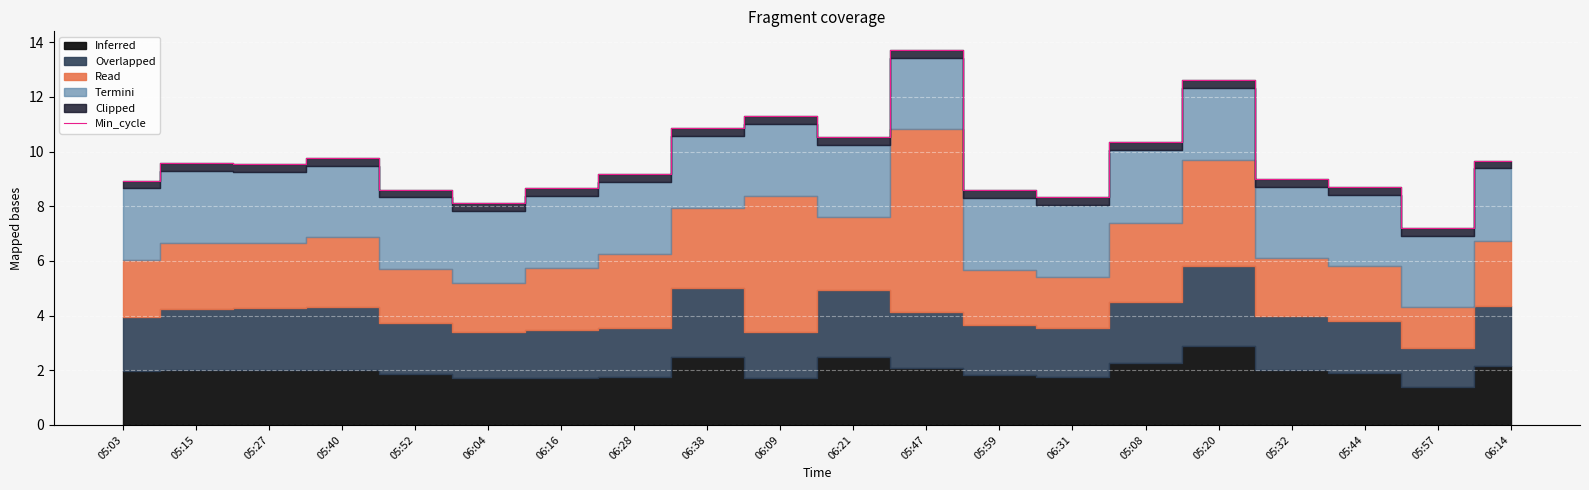

What is the difference between the maximum and minimum values?

6.5